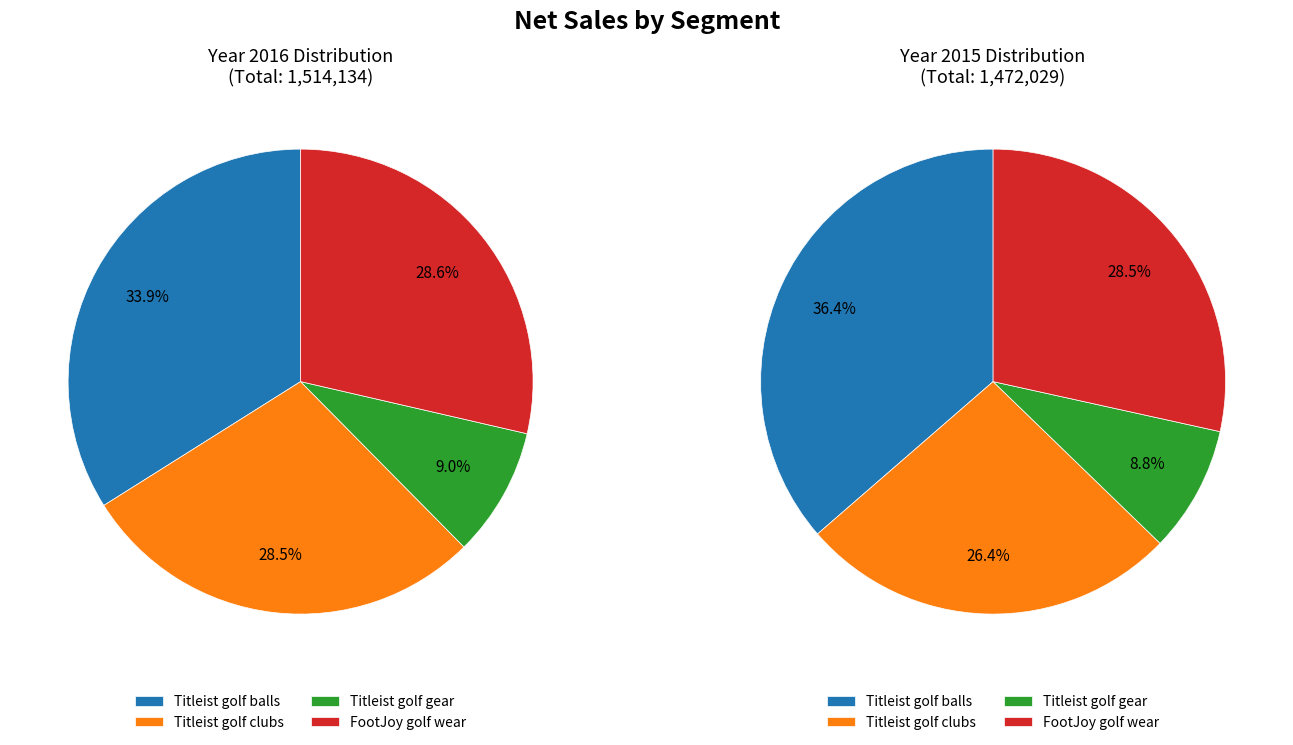

Is there a majority slice in this chart?

No